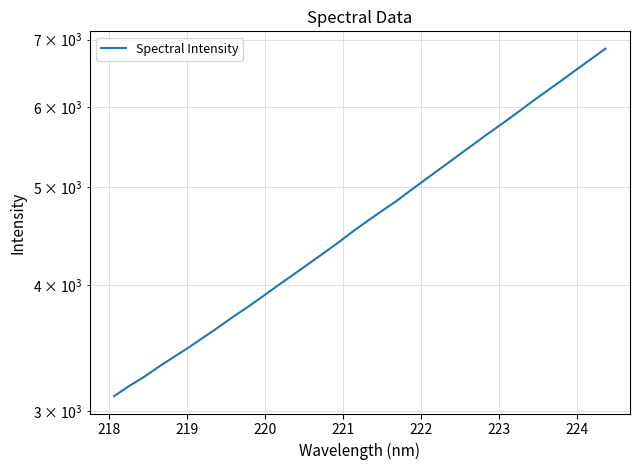

What is the difference between the maximum and second lowest values?

3677.4